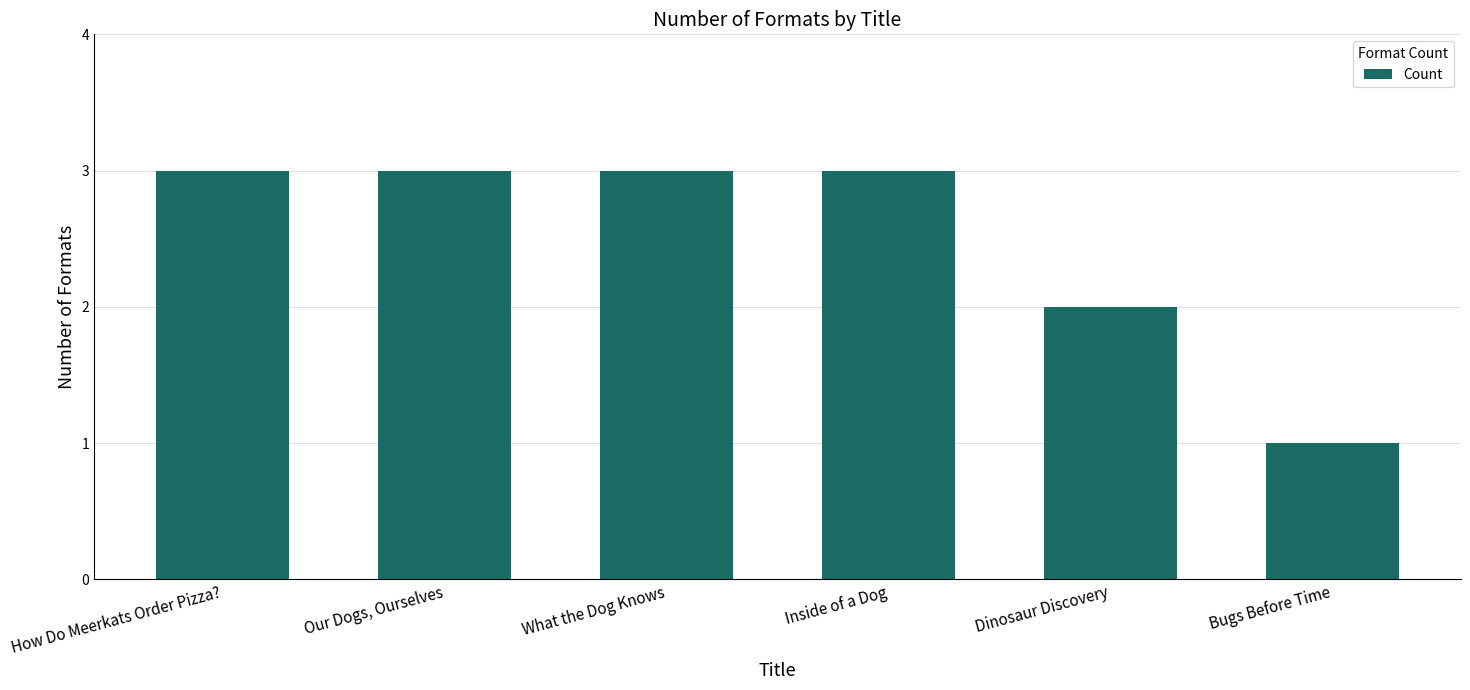

What is the label of the 4th bar from the right?

What the Dog Knows